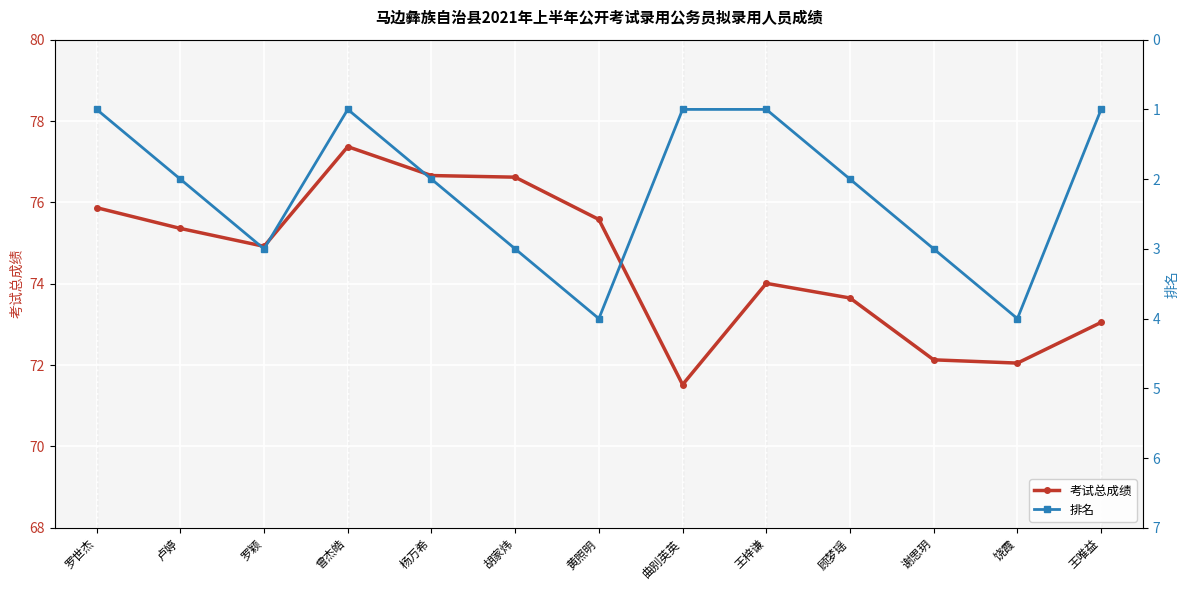

What is the total value across all series at 谢思玥?

75.1